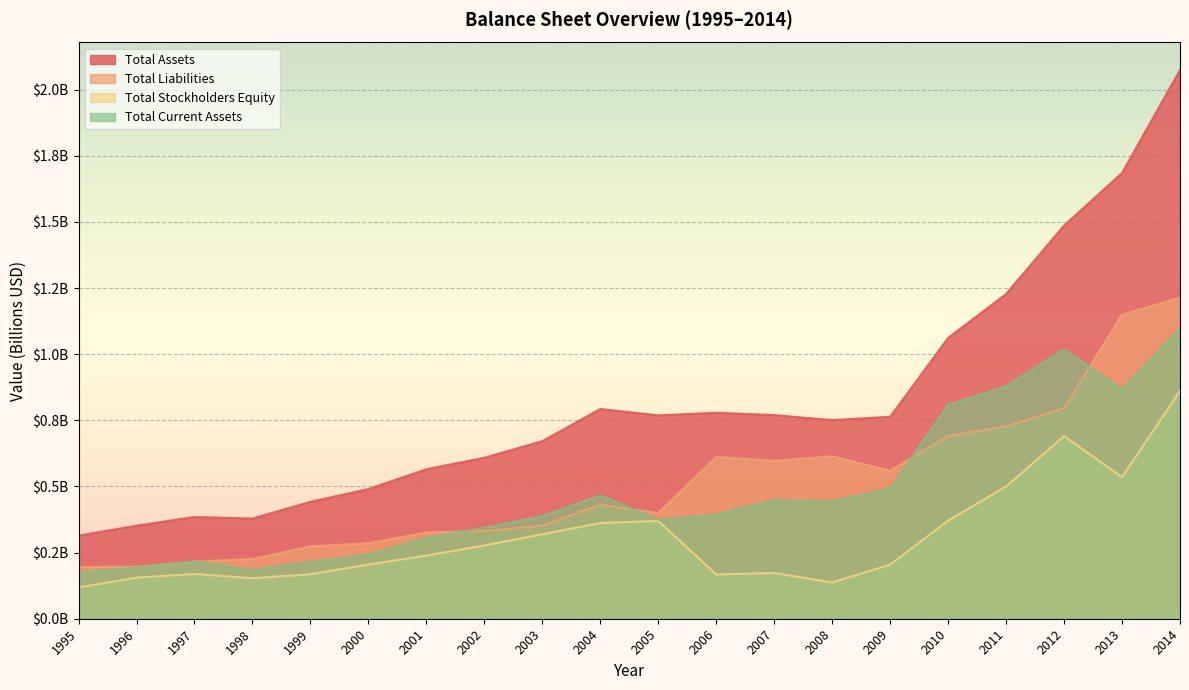

What is the value of the Total Assets point at the 11th from the left?

0.8